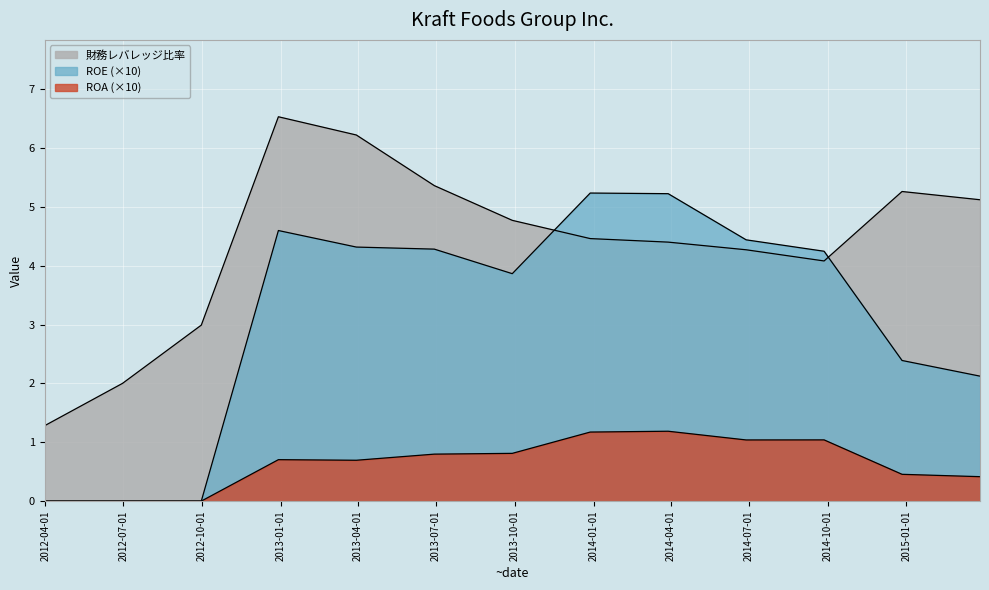

True or false: ROE has a value of 7.2 at 2013-06-29.

False